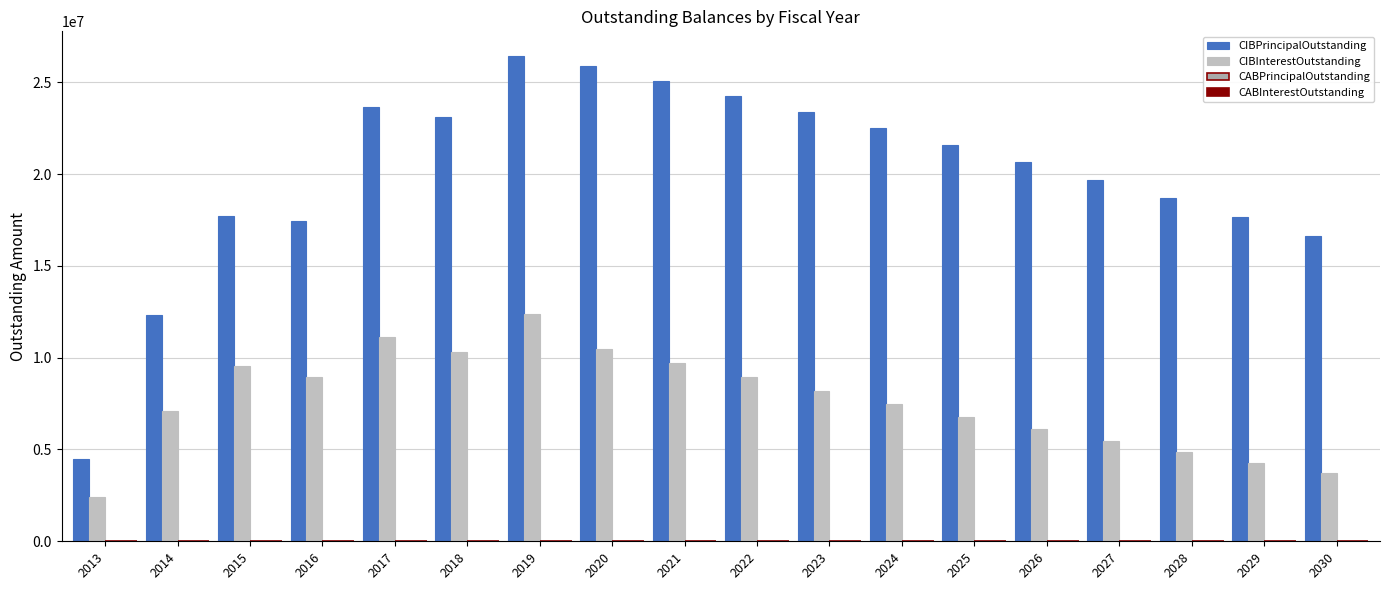

What is the value of the CIBPrincipalOutstanding bar at the 6th from the left?

23100000.0